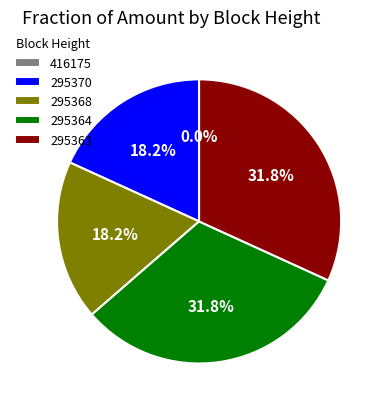

Does 295363 represent more than half of the total?

No